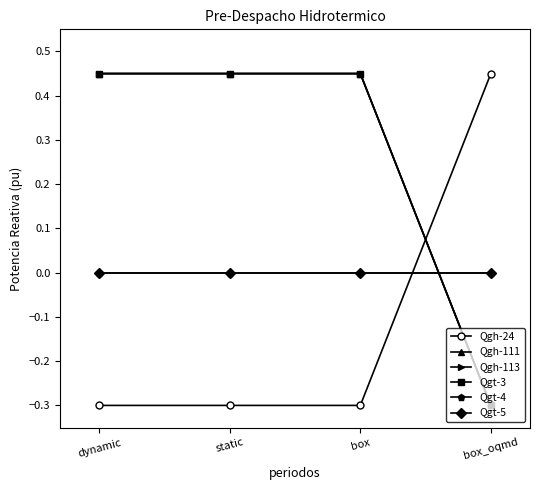

Is this an area chart (filled region under the line)?

No